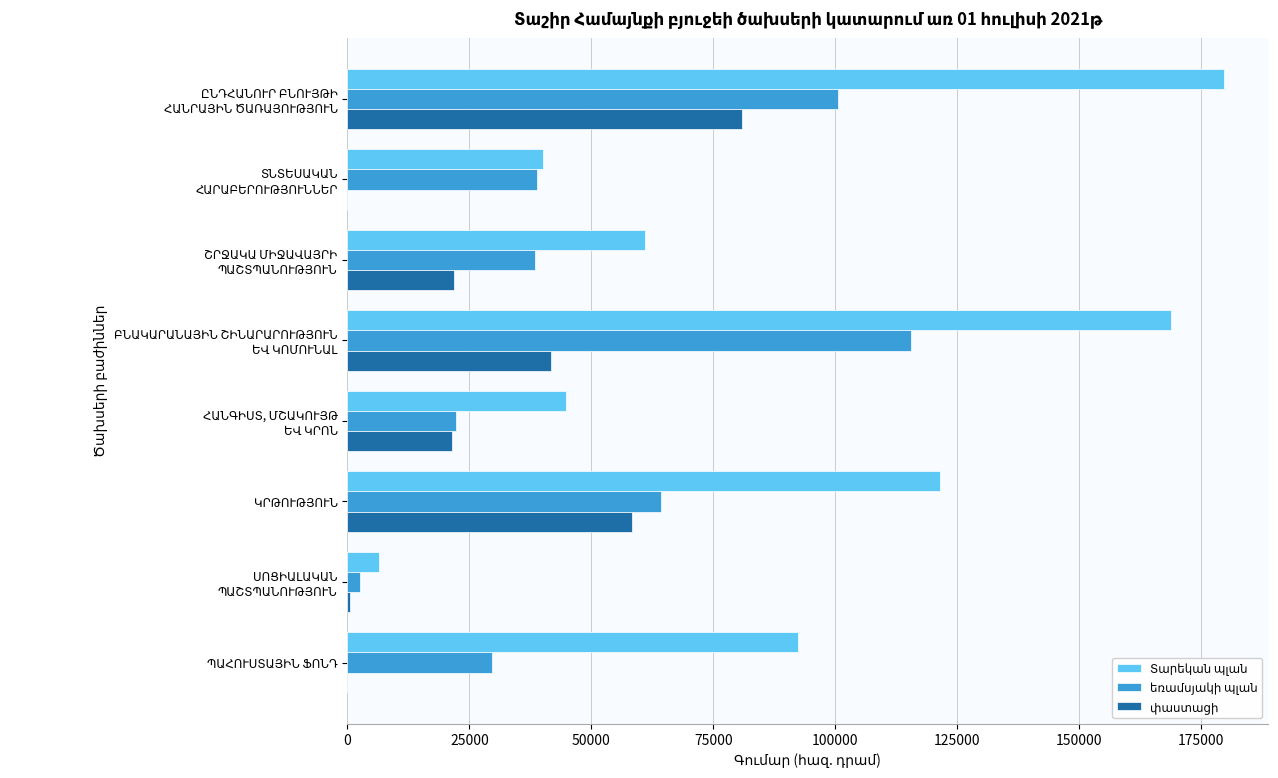

What is the greatest value displayed?

179829.4